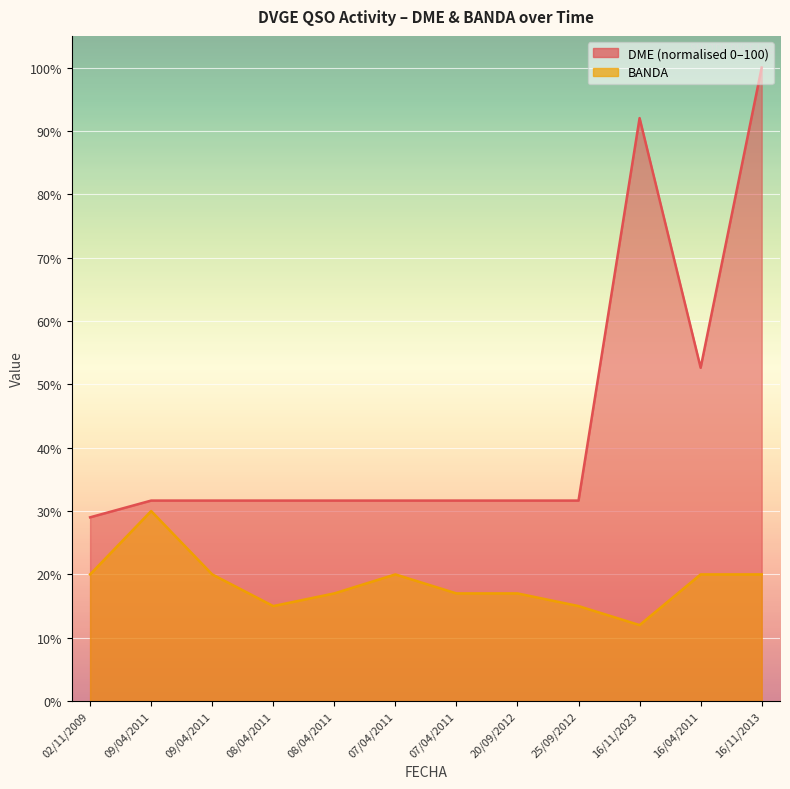

How many data points does each series have?

12